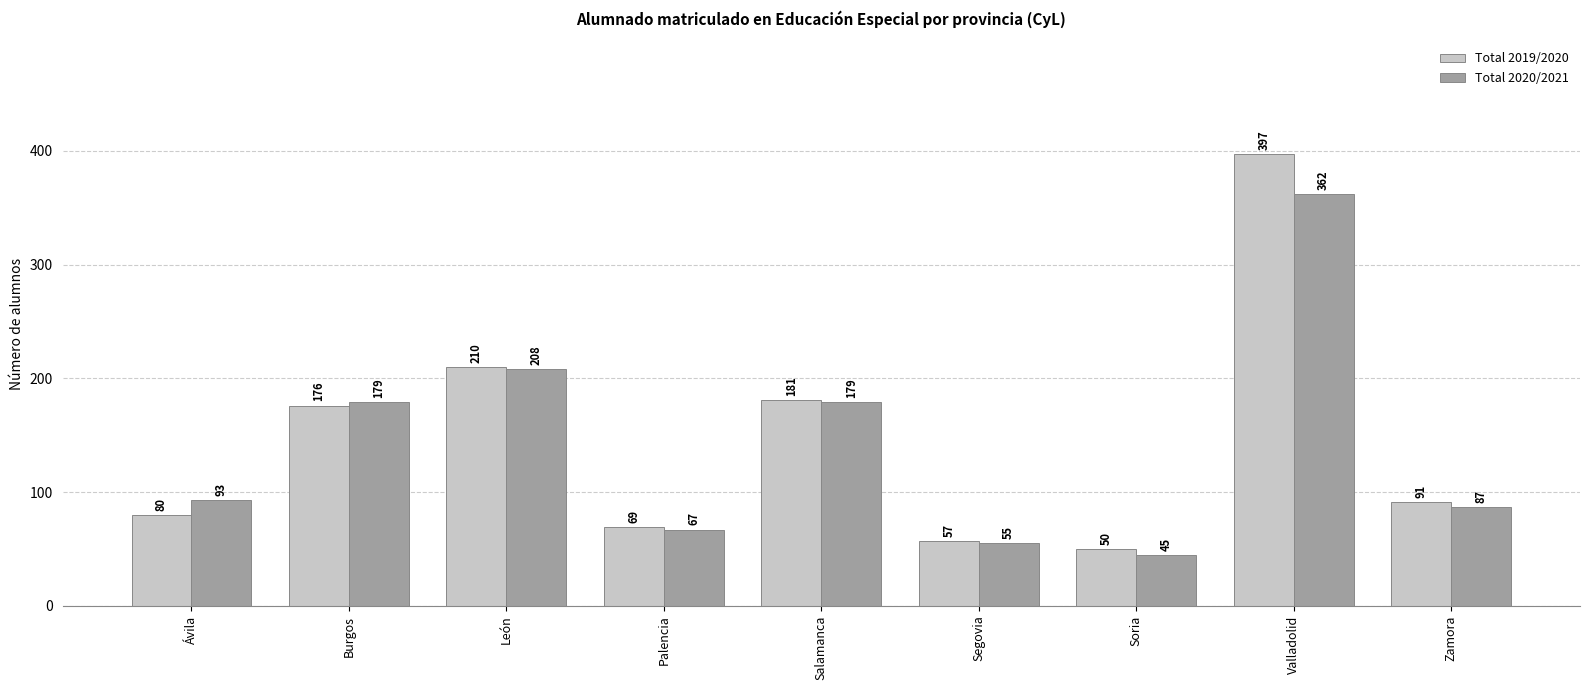

What is the average value of the Total 2019/2020 series?

146